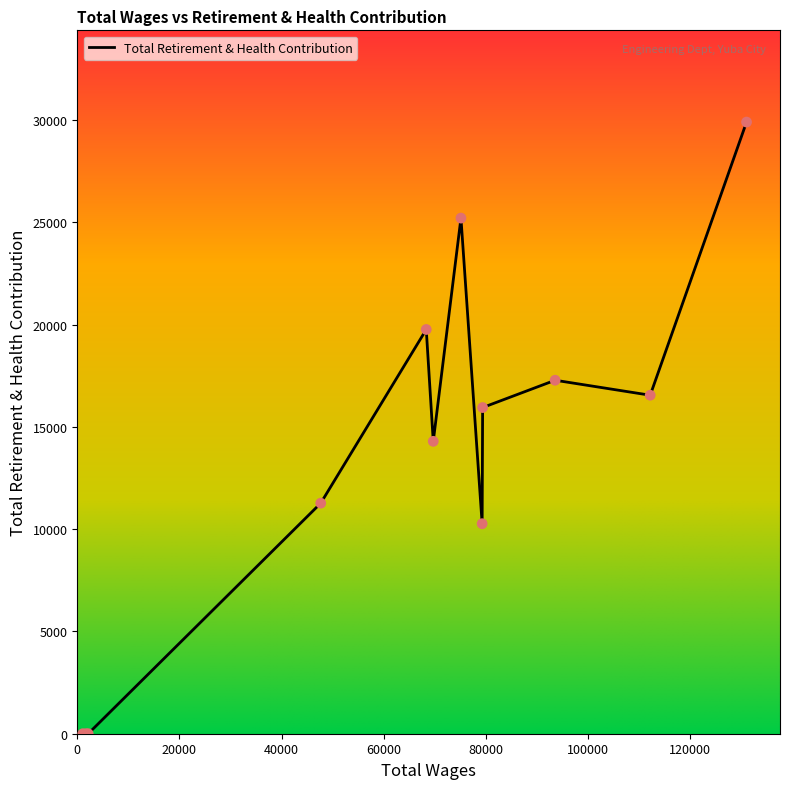

What is the difference between the maximum and minimum values?

29910